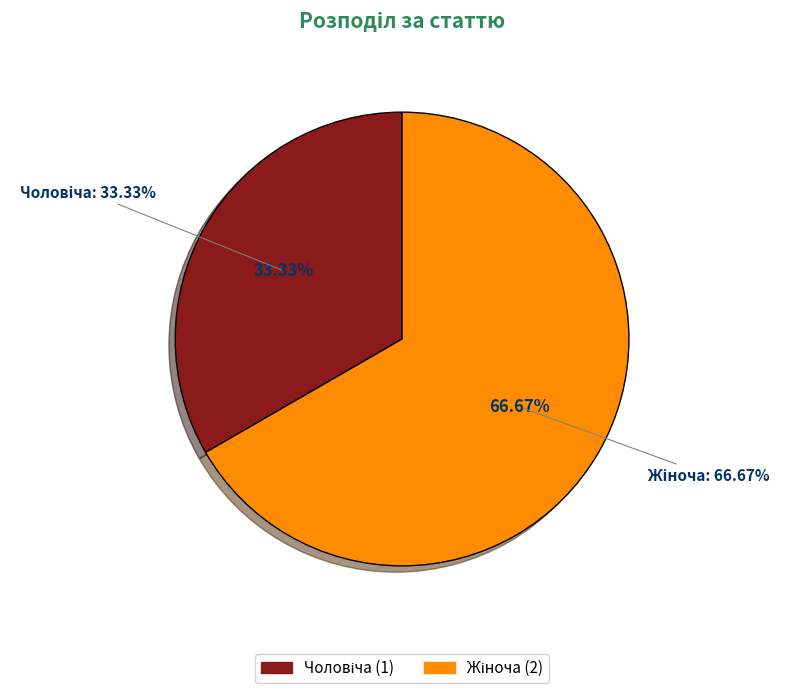

To the nearest percent, what is the average slice percentage?

50%